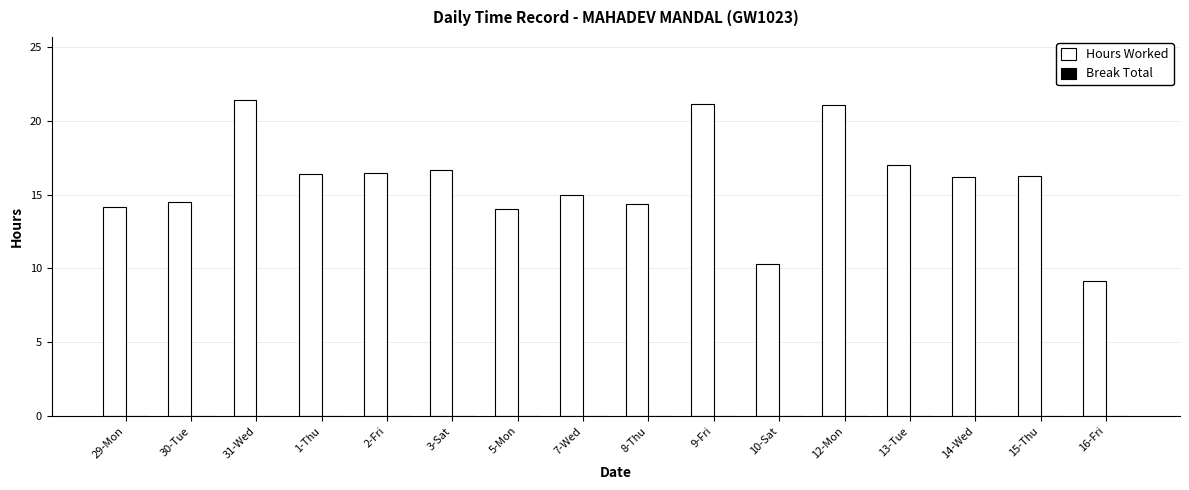

What is the difference between the values at 3-Sat and 30-Tue?

2.2